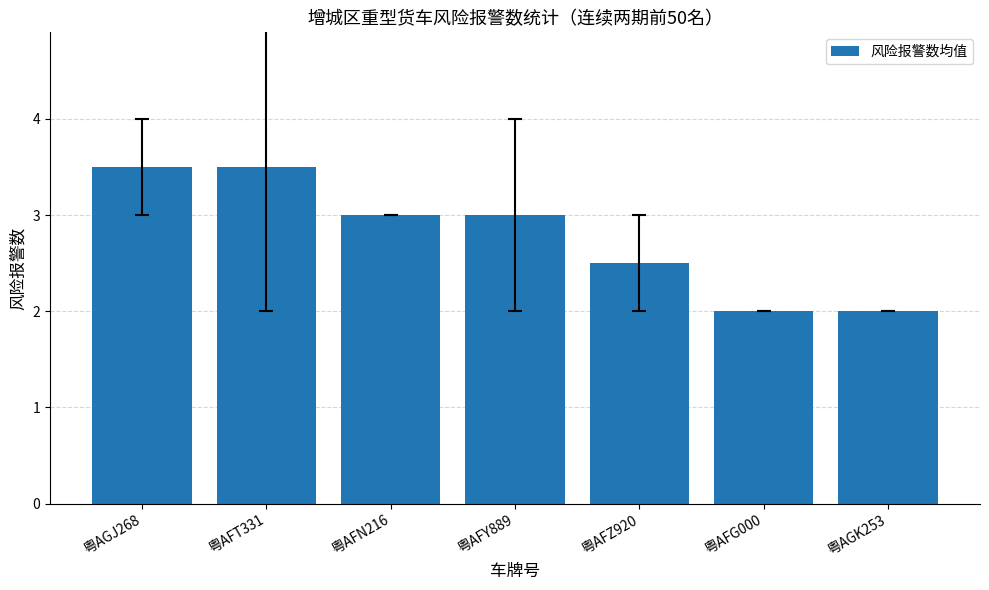

What is the value of the 1st bar from the left?

3.5